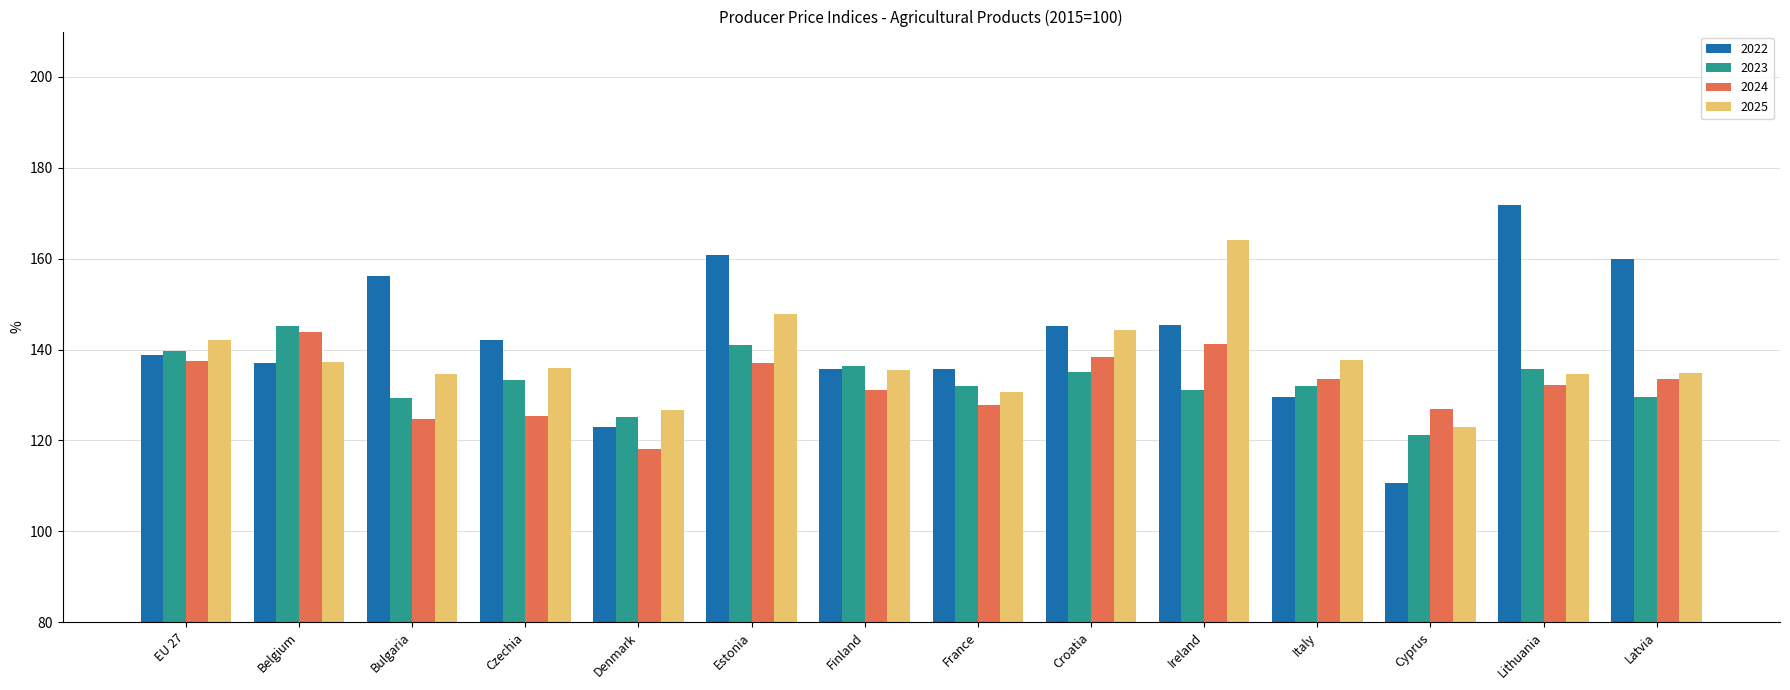

What is the difference between the maximum and minimum values in the 2023 series?

23.9